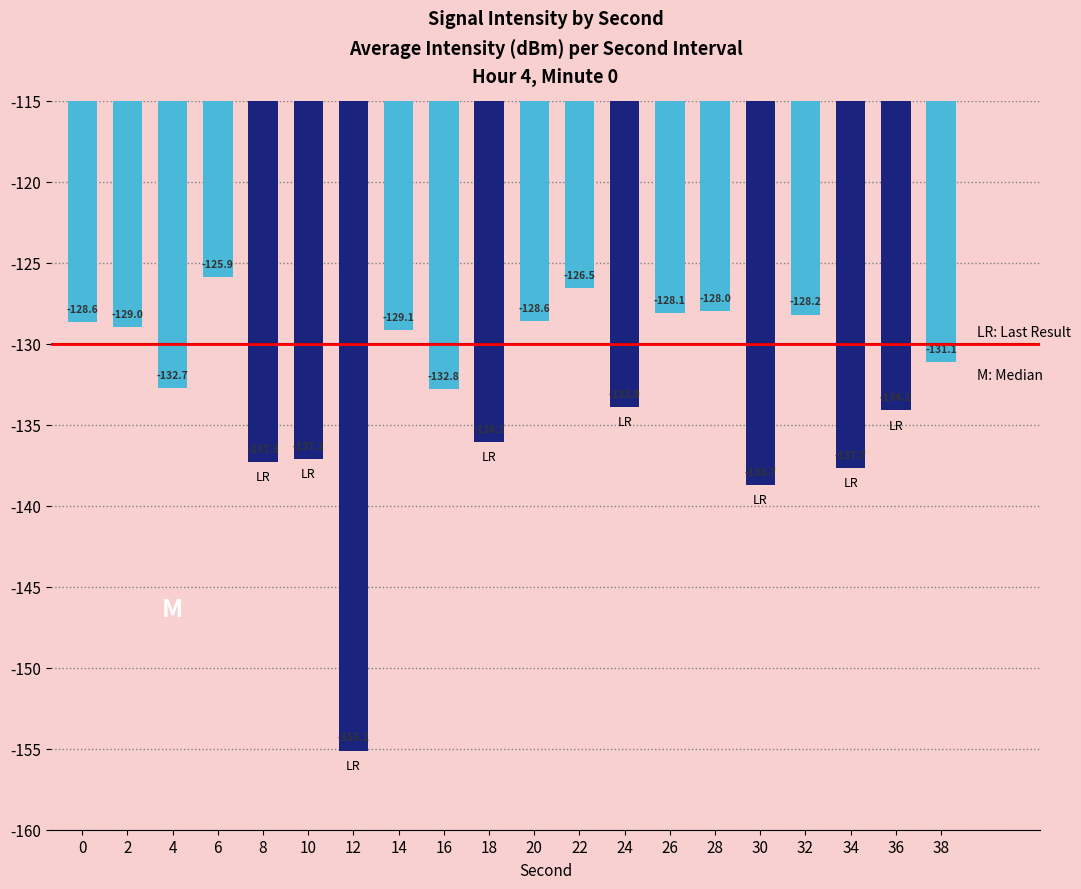

The value at 2 is -129.0. True or false?

True